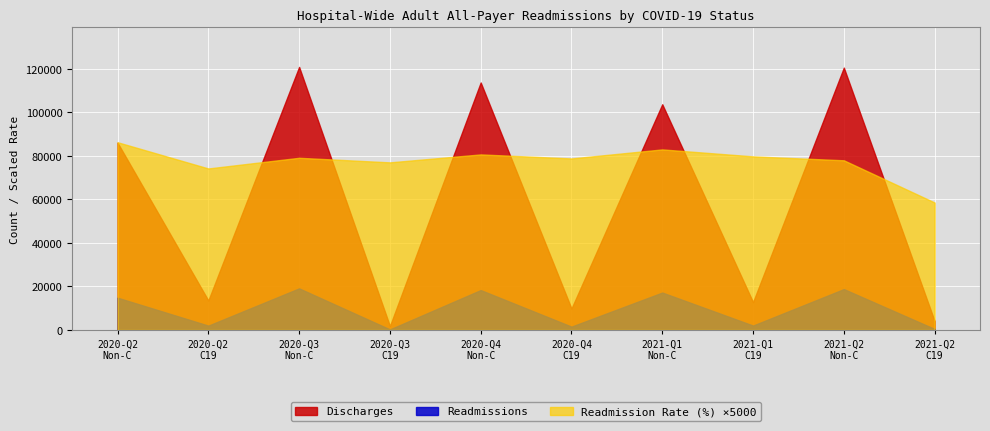

Reading left to right, transcribe all the data shown in this chart.

Discharges: 86019.0	13549.0	120832.0	1812.0	113690.0	9861.0	103682.0	12791.0	120508.0	4082.0
Readmissions: 14839.0	2010.0	19121.0	279.0	18339.0	1554.0	17203.0	2040.0	18792.0	478.0
Readmission Rate (%): 17.2	14.8	15.8	15.4	16.1	15.8	16.6	15.9	15.6	11.7